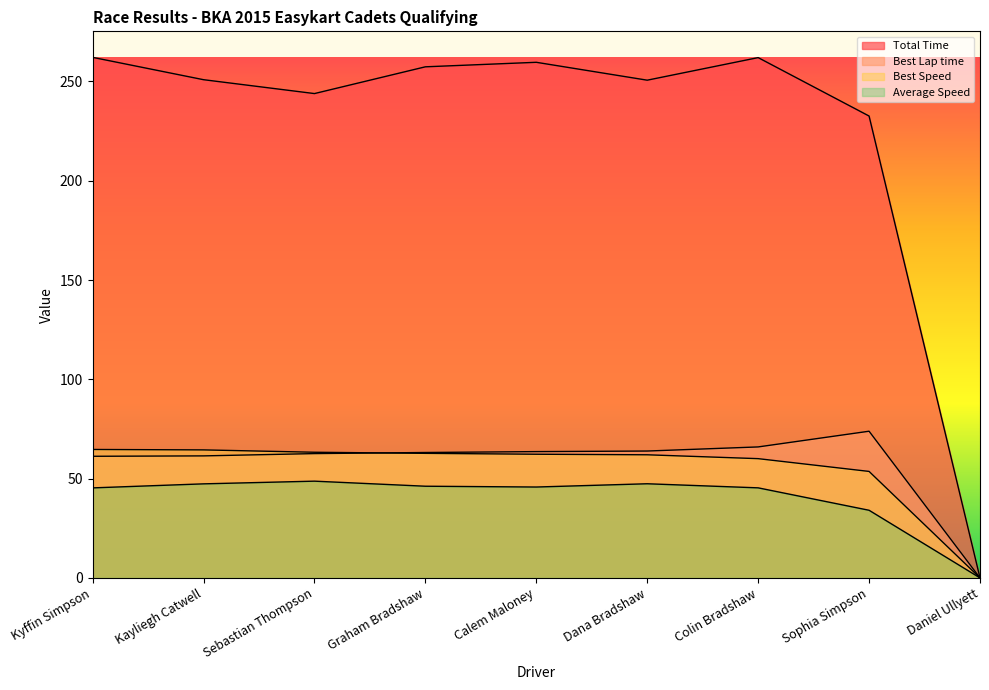

What value does the Total Time series have at Kyffin Simpson?

262.1